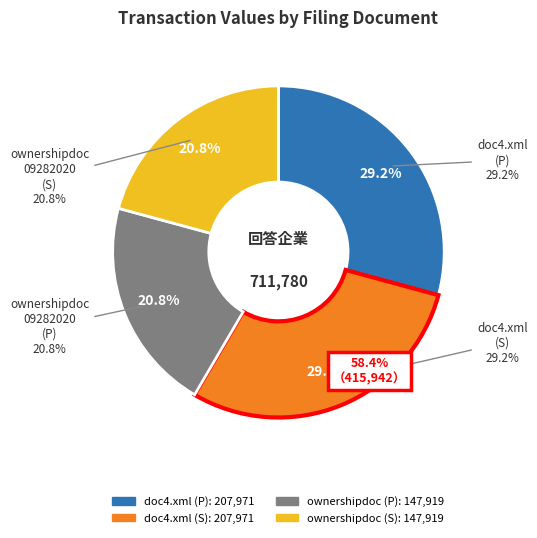

Is there any slice that represents more than half of the pie?

No